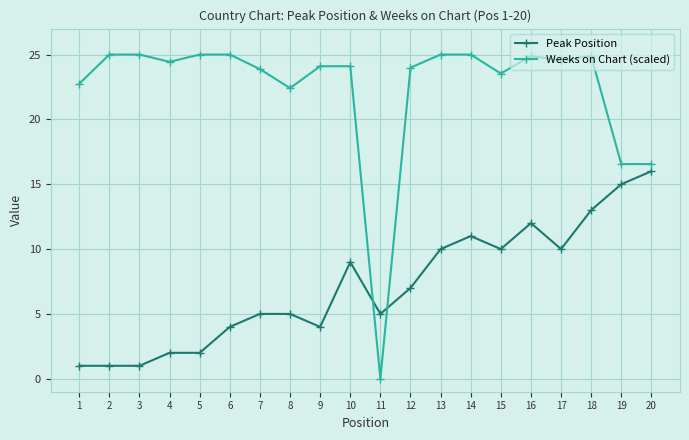

Rank the series at 12 from lowest to highest value.

Peak Position, Weeks on Chart (scaled)